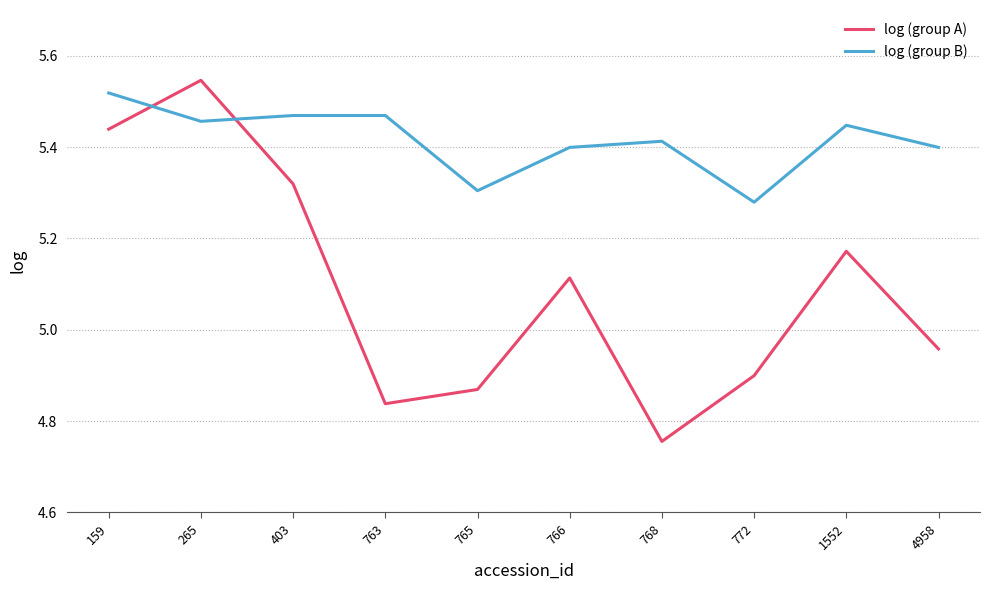

Between which two adjacent categories do log (group A) and log (group B) first intersect?

159 and 265